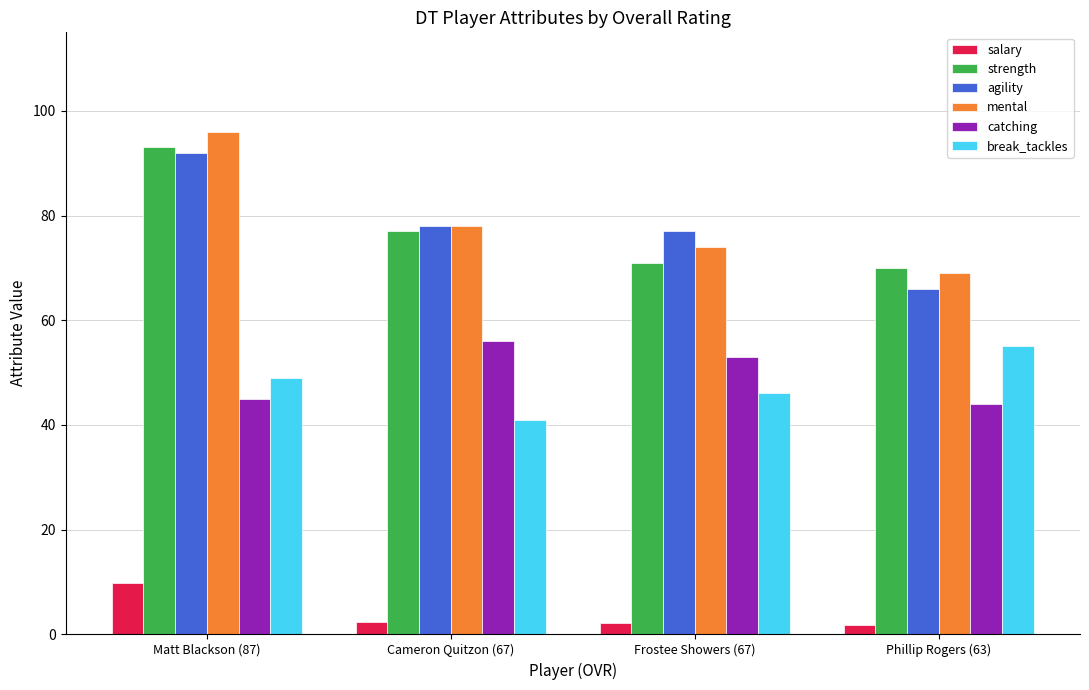

At how many categories does at least one series exceed 19?

4